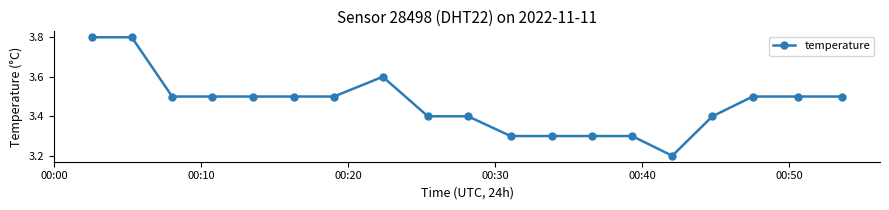

Reading left to right, transcribe all the data shown in this chart.

3.8	3.8	3.5	3.5	3.5	3.5	3.5	3.6	3.4	3.4	3.3	3.3	3.3	3.3	3.2	3.4	3.5	3.5	3.5